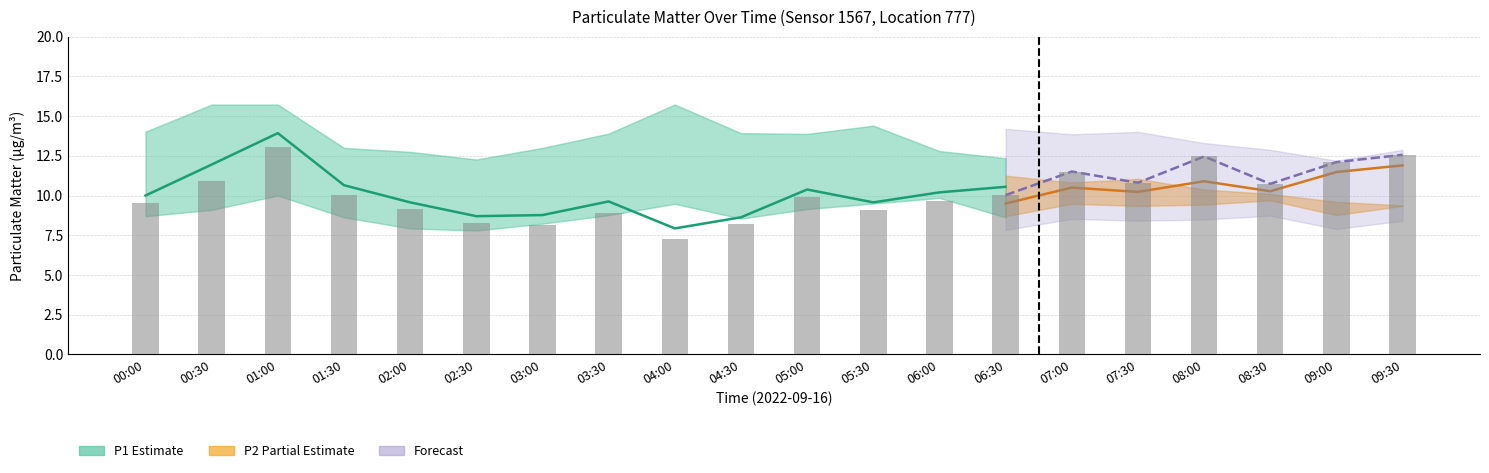

What is the sum of the P2_upper values at 01:00 and 02:30?

24.6